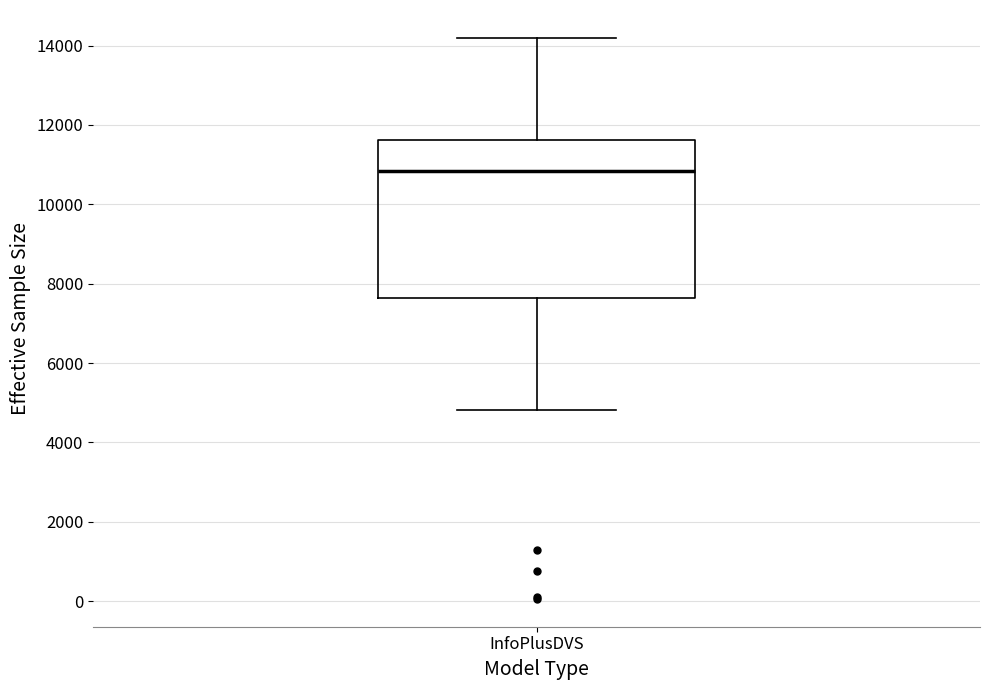

Where does the lower whisker of the box for InfoPlusDVS end on the y-axis? The values are not printed on the chart, so give them approximately, as read against the axis.

4800